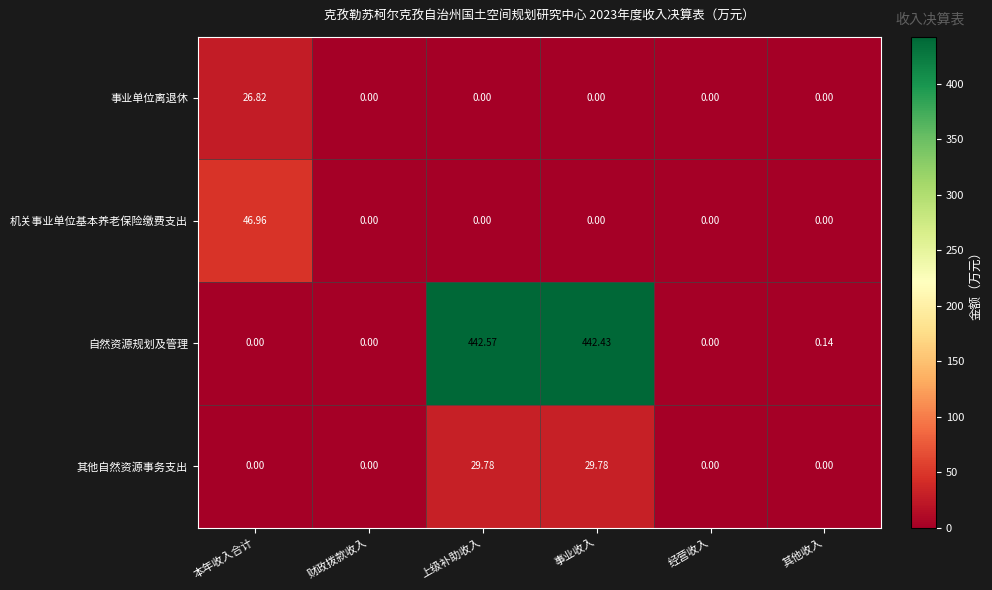

List the series in order of their peak value, highest first.

自然资源规划及管理, 机关事业单位基本养老保险缴费支出, 其他自然资源事务支出, 事业单位离退休